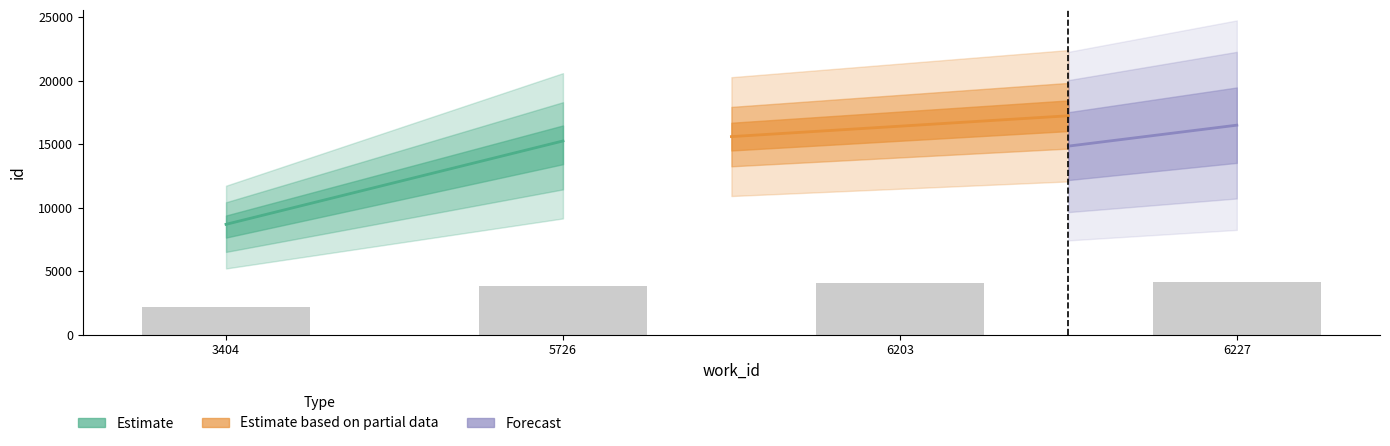

What is the difference between the values at 3404 and 6203?

1933